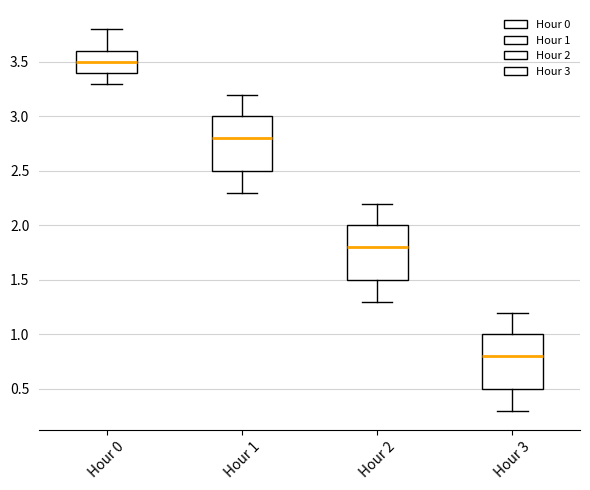

Where is the lower edge of the box for Hour 2 on the y-axis? The values are not printed on the chart, so give them approximately, as read against the axis.

1.5